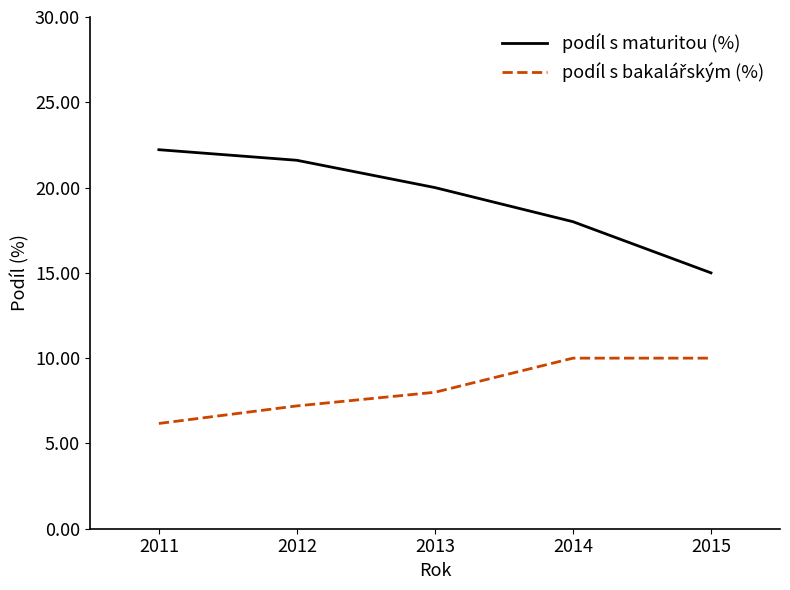

Rank the categories by podíl s maturitou (%) value from highest to lowest.

2011, 2012, 2013, 2014, 2015